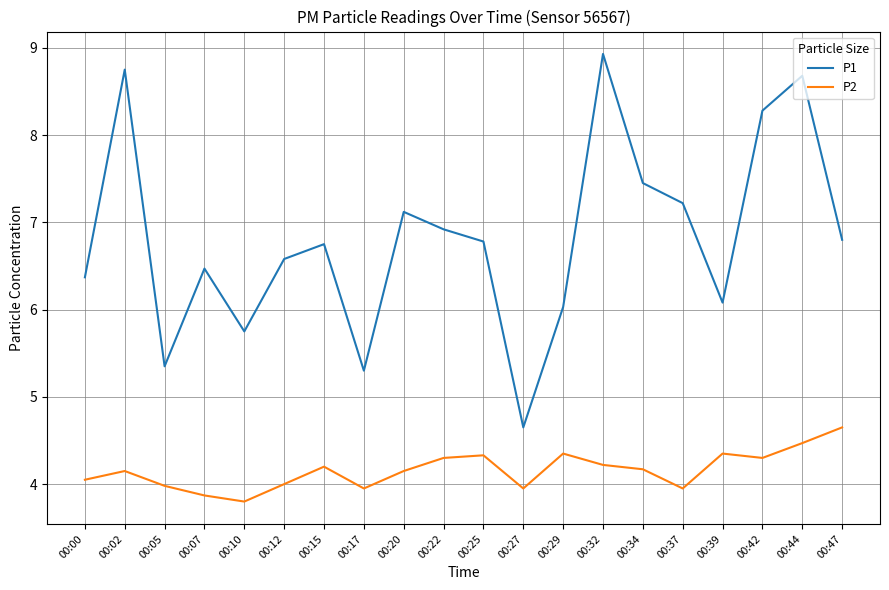

Is it true that P2 equals 6.4 at 00:27?

False